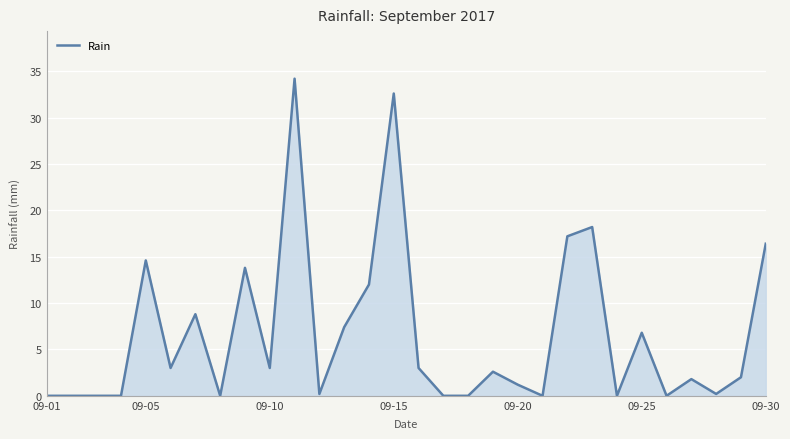

What is the average value?

6.6